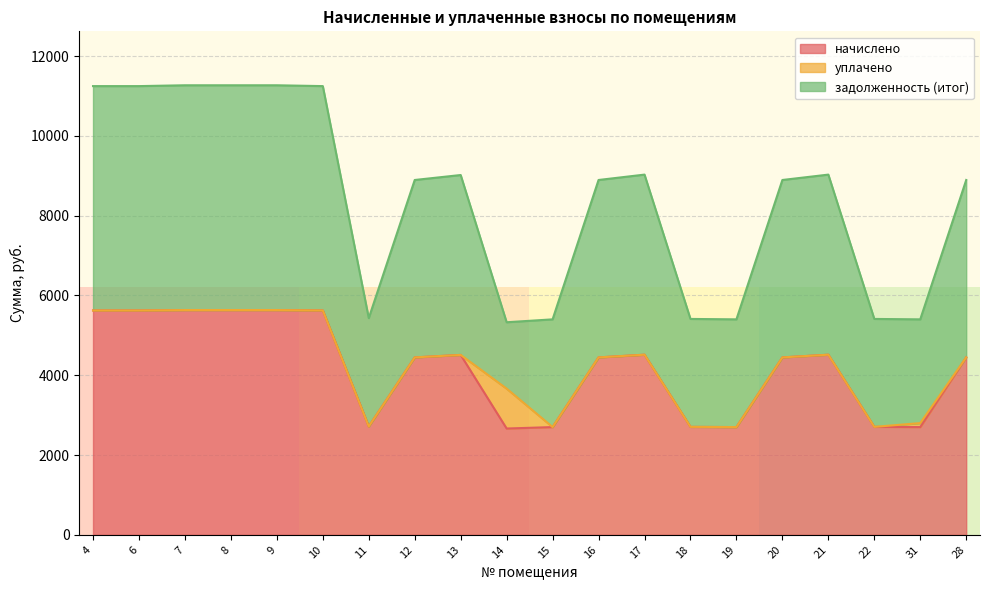

The задолженность (итог) series shows 8895.7 at 20. True or false?

True